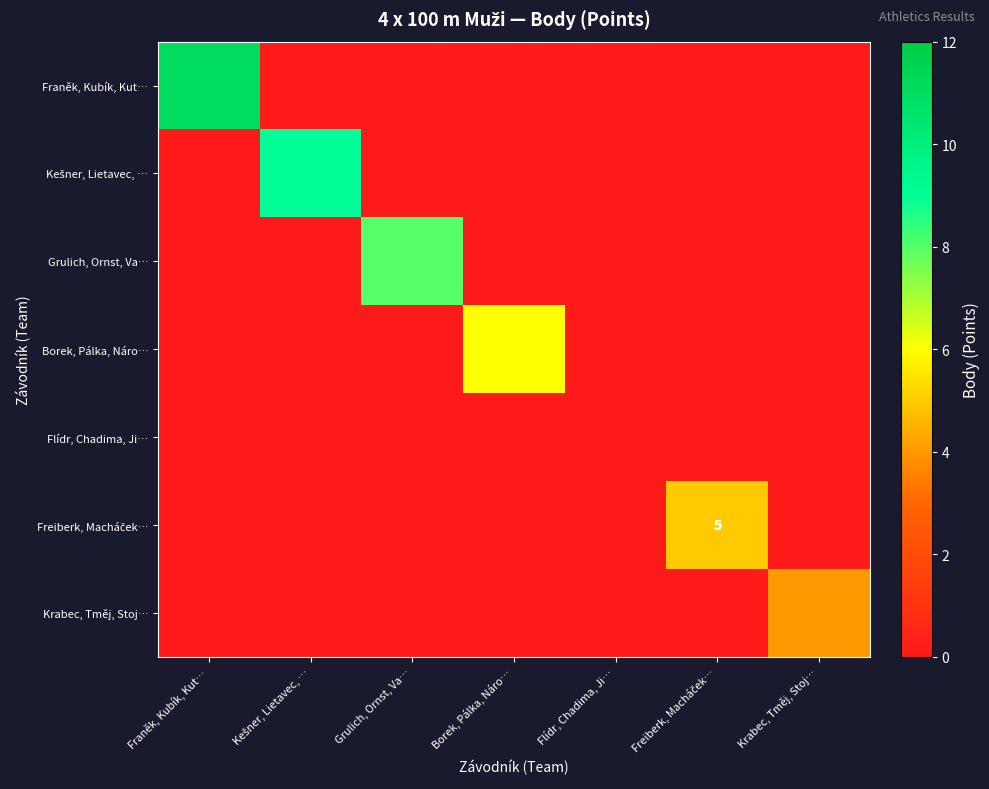

What is the total value across all series at Krabec, Tměj, Stoj…?

4